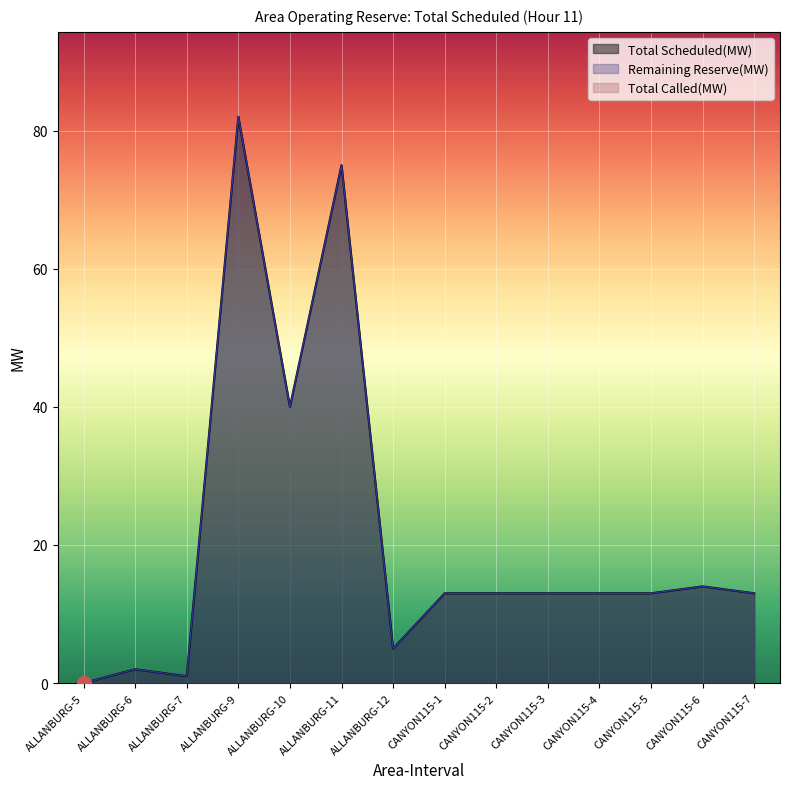

Which series has the widest spread of values?

Total Scheduled(MW)